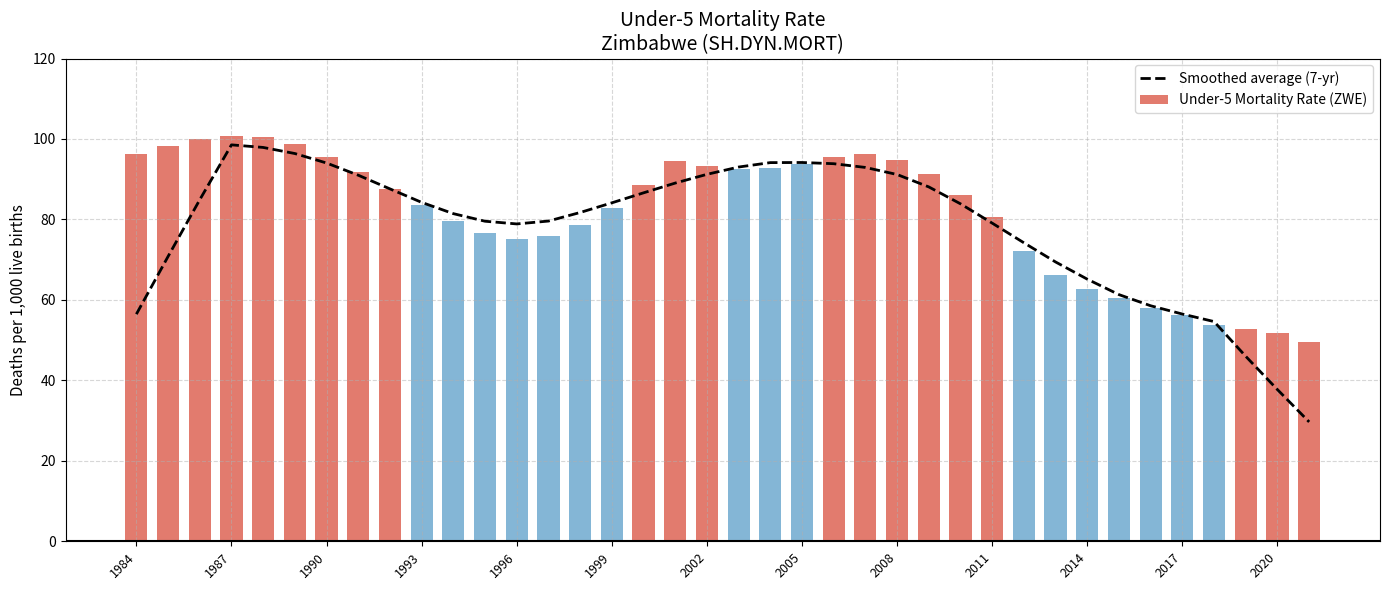

The Smoothed average (7-yr) series shows 78.9 at 1996. True or false?

True